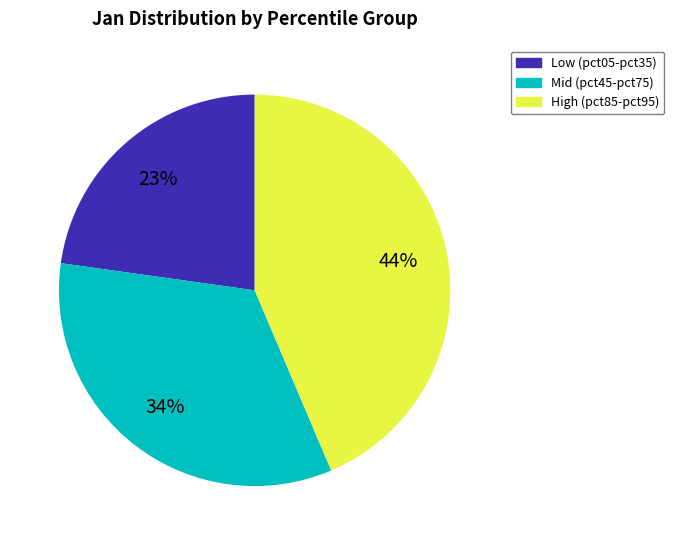

To the nearest percent, what is the average slice percentage?

33%